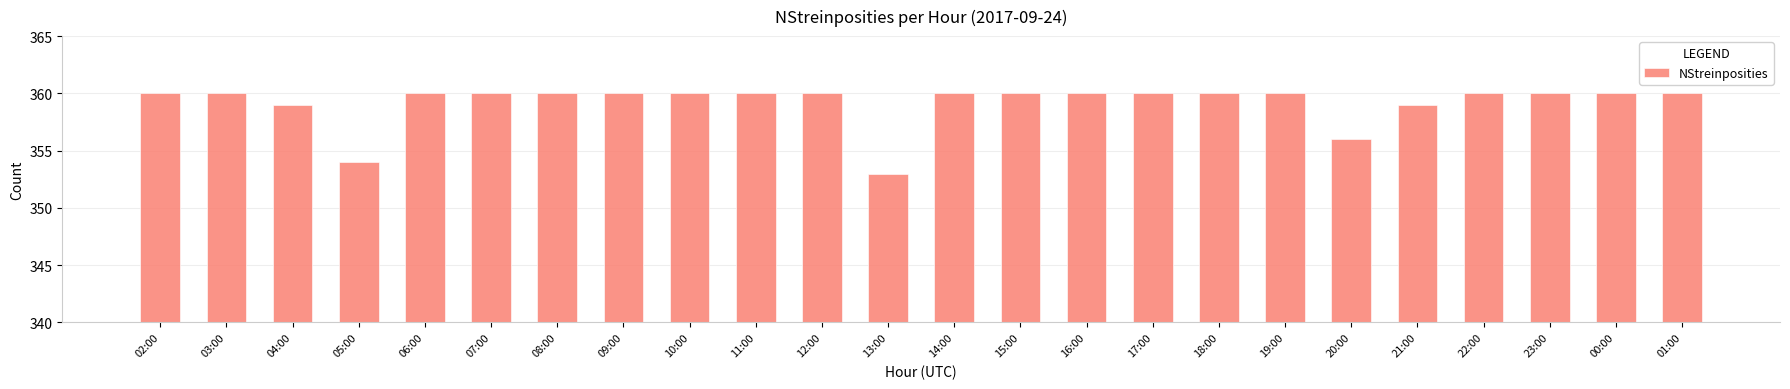

What position from the left is 19:00?

18